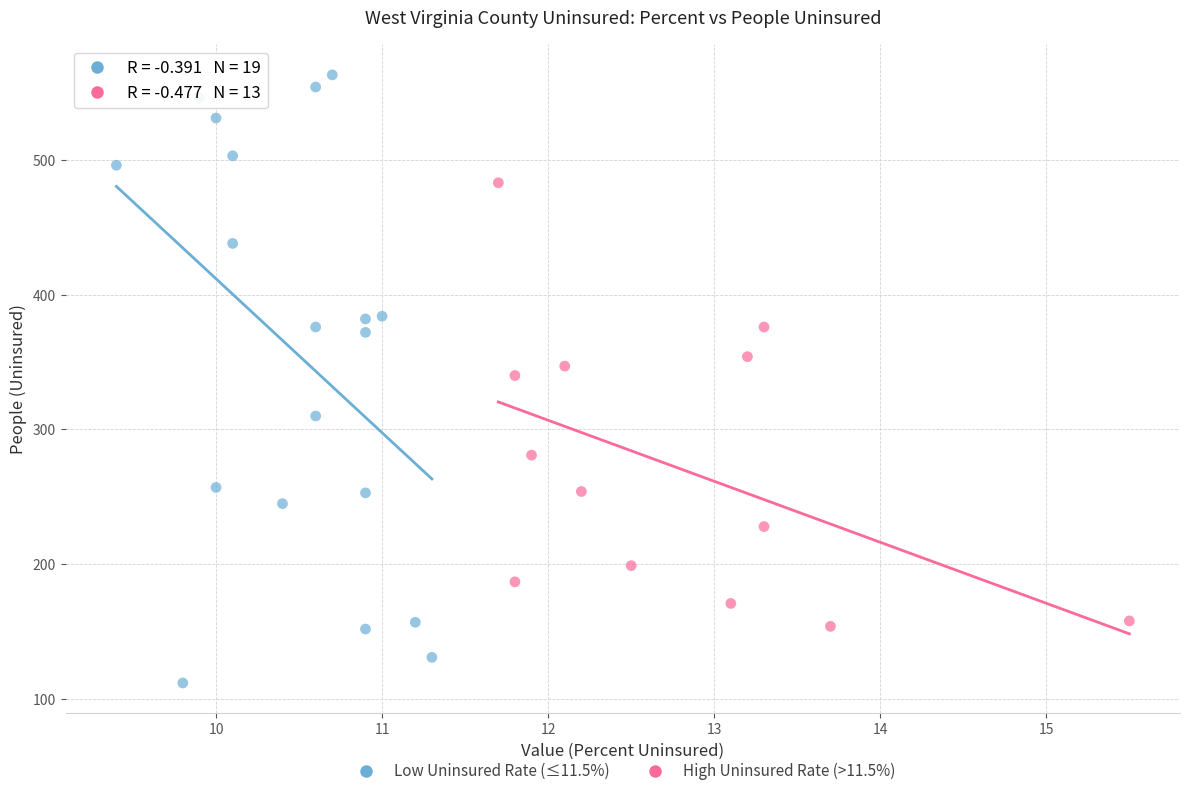

Which series has the widest spread of Y values?

Low Uninsured Rate (≤11.5%)